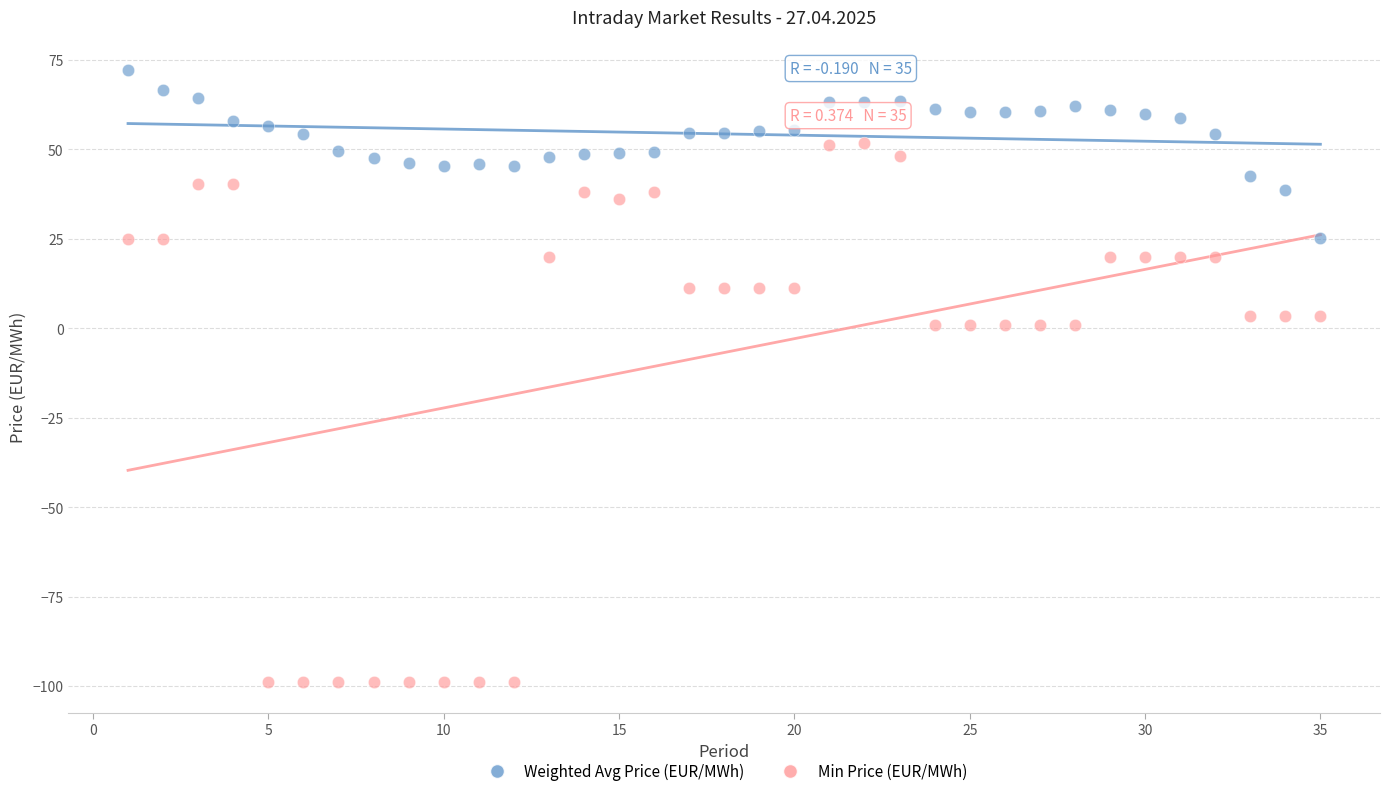

Which series reaches the maximum Y coordinate?

Weighted Avg Price (EUR/MWh)